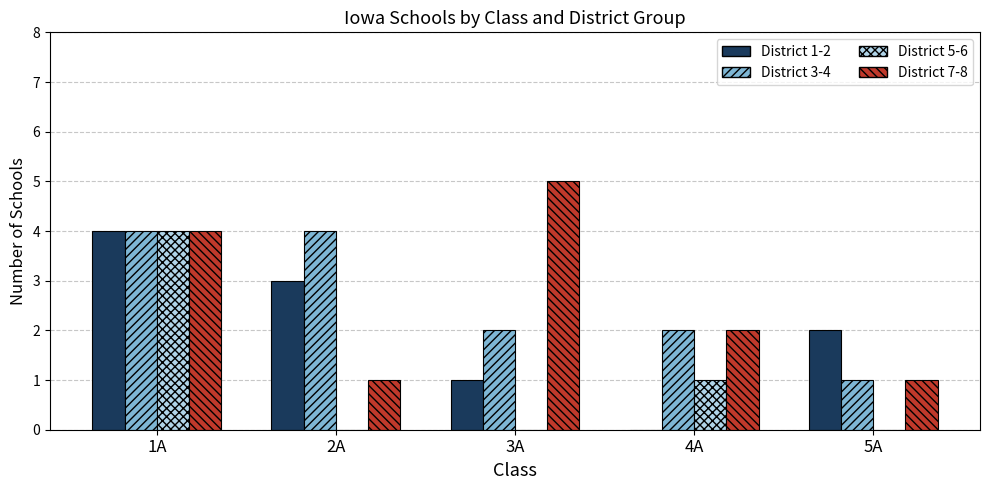

At which category does the chart reach its peak across all series?

3A